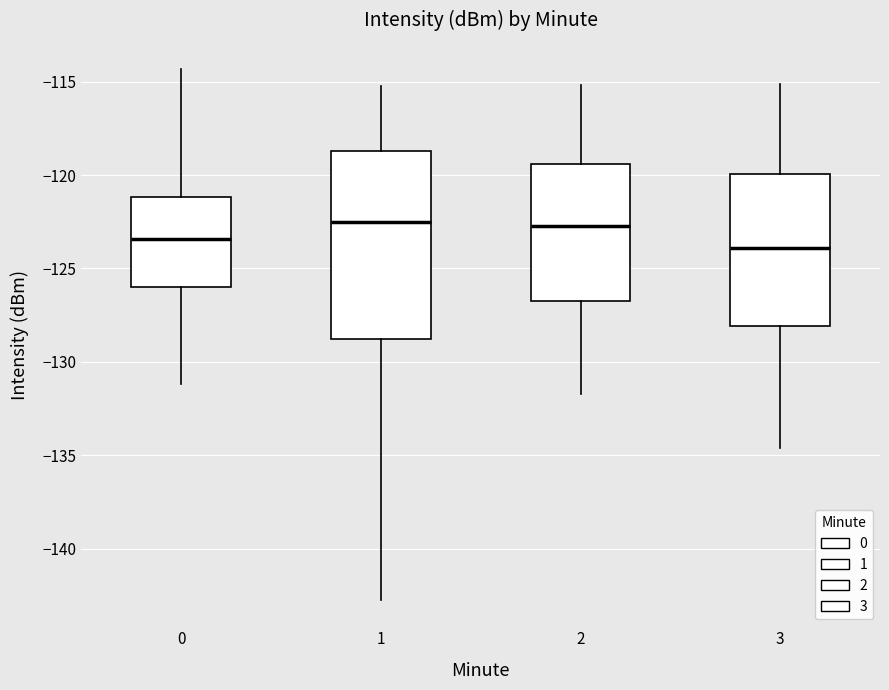

Where is the lower edge of the box at x = 1 on the y-axis? The values are not printed on the chart, so give them approximately, as read against the axis.

-128.5